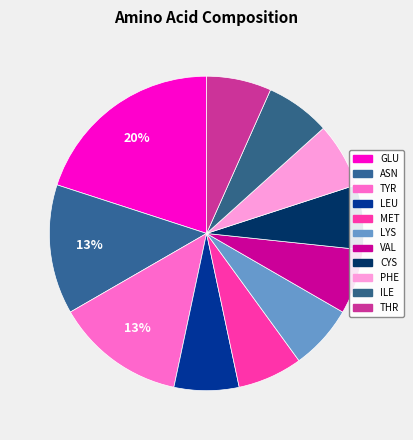

How many segments does this pie chart have?

11